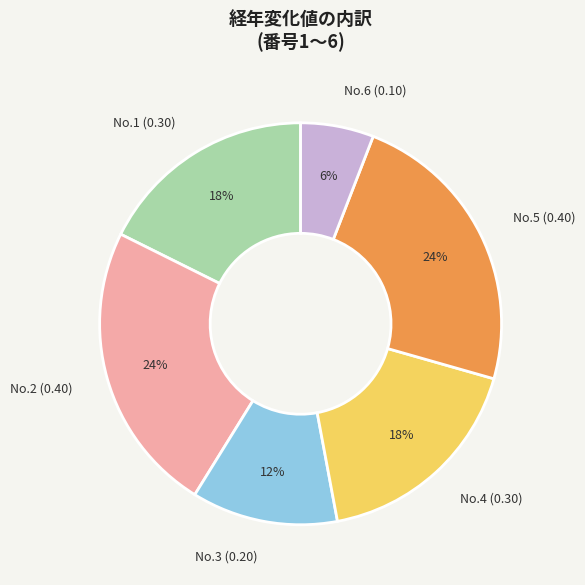

Is it true that No.6 (0.10) is 15% of the pie?

False